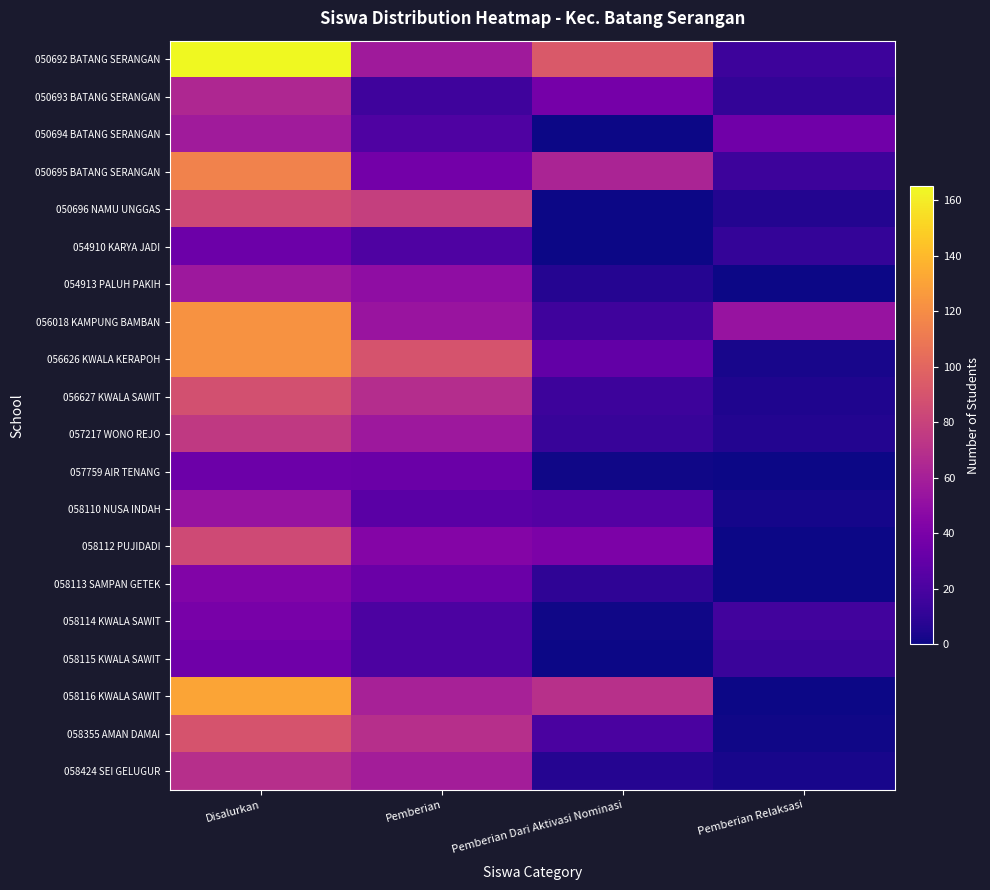

How many categories are shown in the chart?

4